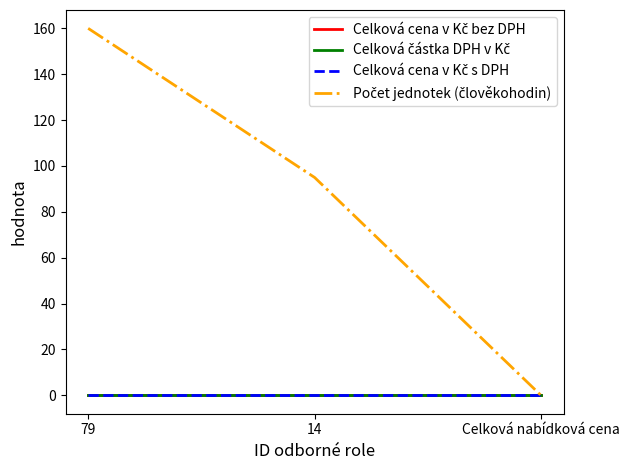

What position from the left is 14?

2